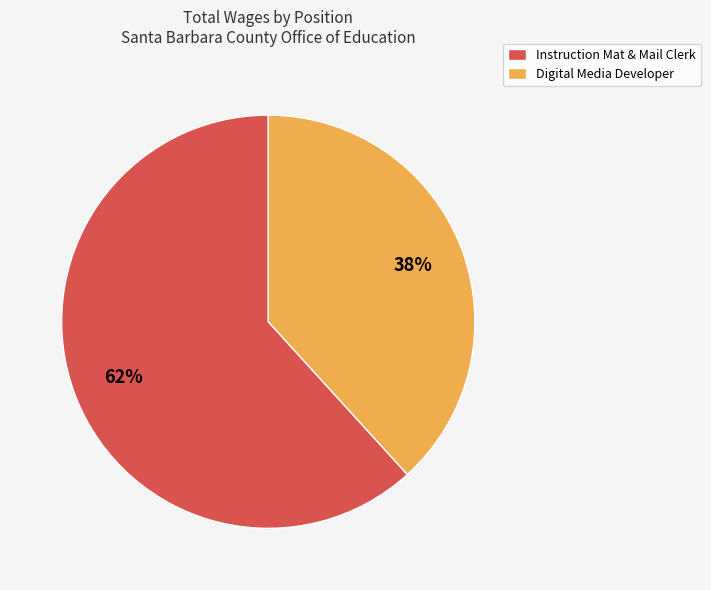

Do Instruction Mat & Mail Clerk and Digital Media Developer together represent more than half of the pie?

Yes